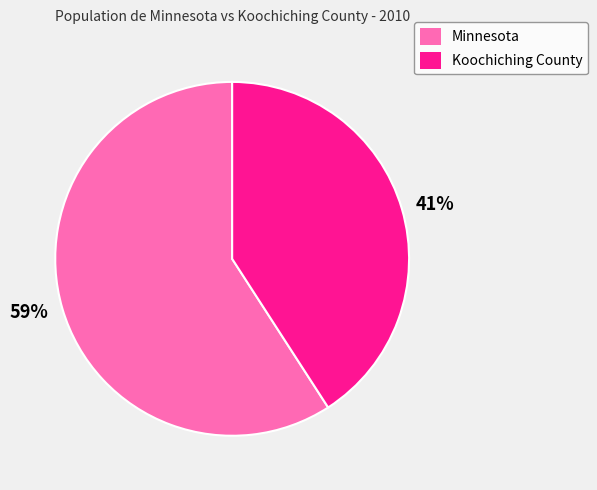

How many segments does this pie chart have?

2